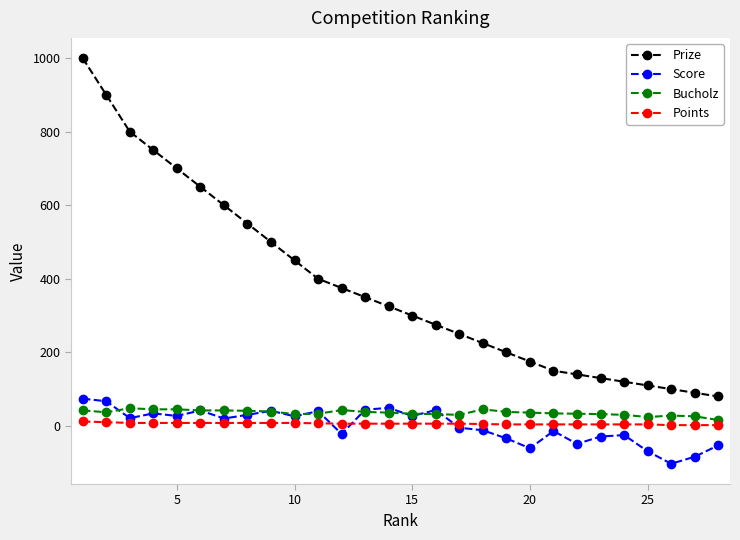

Does the chart have visible grid lines?

No